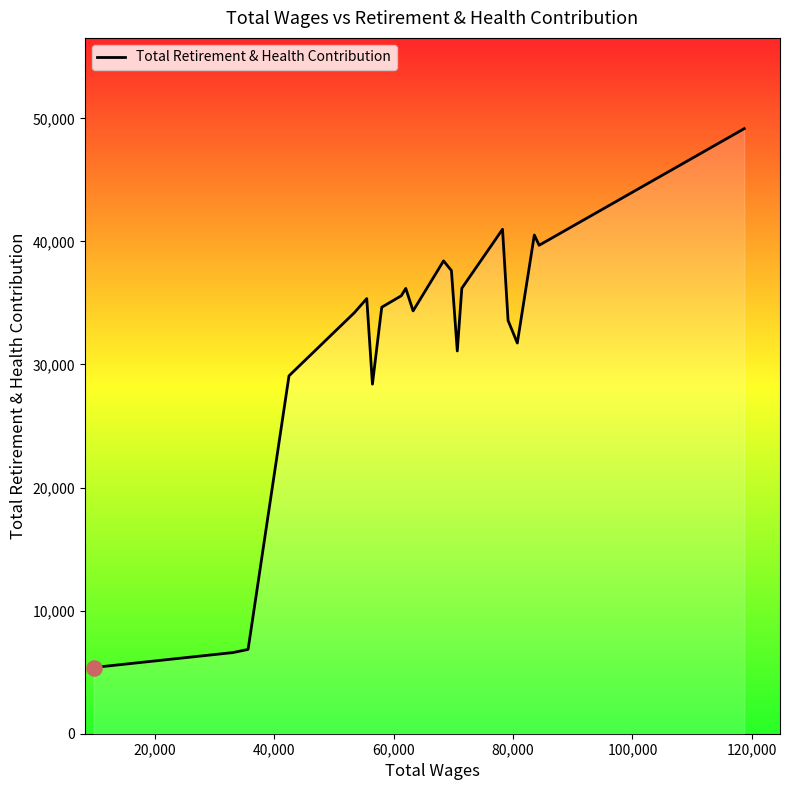

What is the difference between the maximum and minimum values?

43784